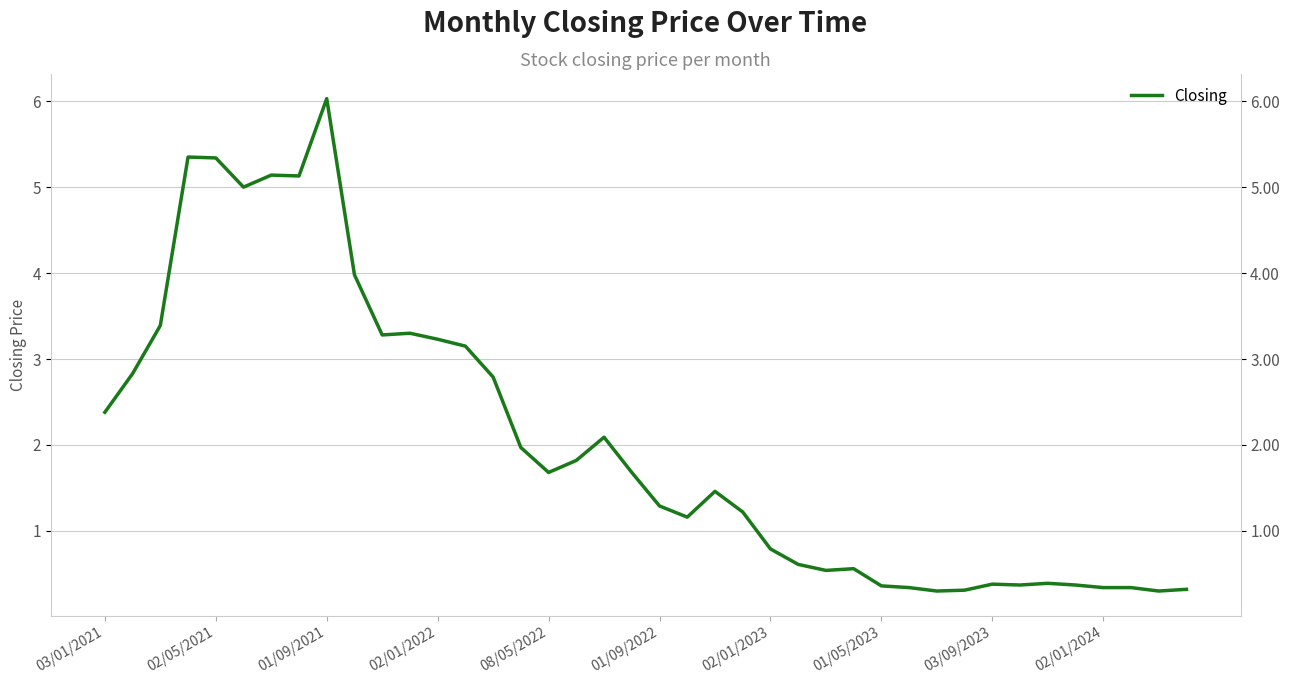

How many lines are shown in the chart?

1